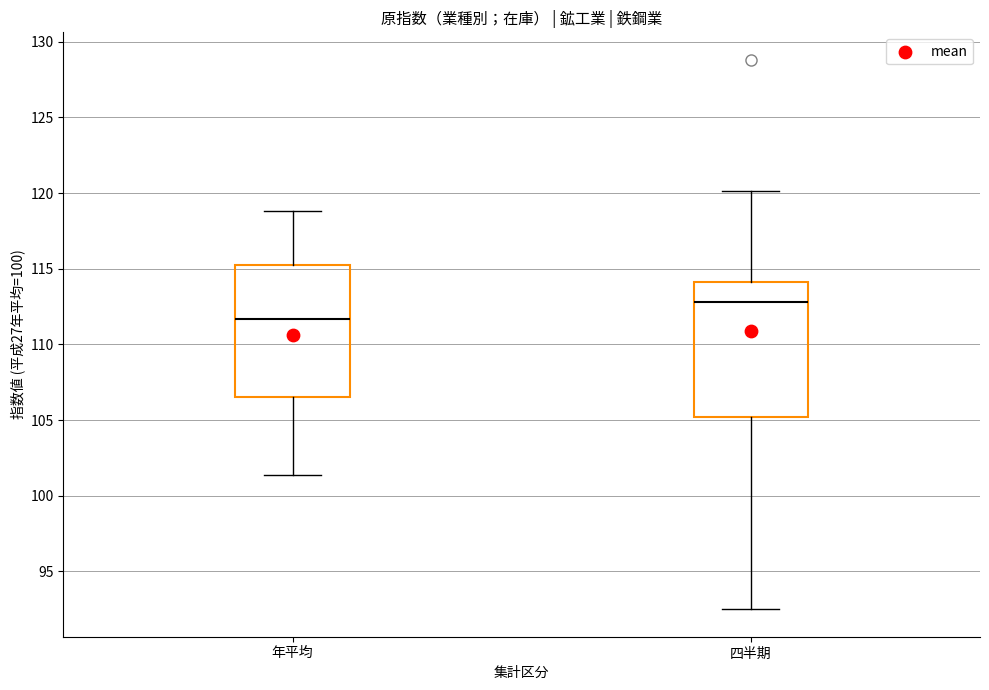

Reading left to right, transcribe this box plot: for each box, give where its median line is, the range the box spans, and where its two whiskers end, as read against the y-axis. The values are not printed on the chart, so give them approximately, as read against the axis.

年平均: median 111.5, box 106.5 to 115.5, whiskers 101.5 to 119.0
四半期: median 113.0, box 105.0 to 114.0, whiskers 92.5 to 120.0